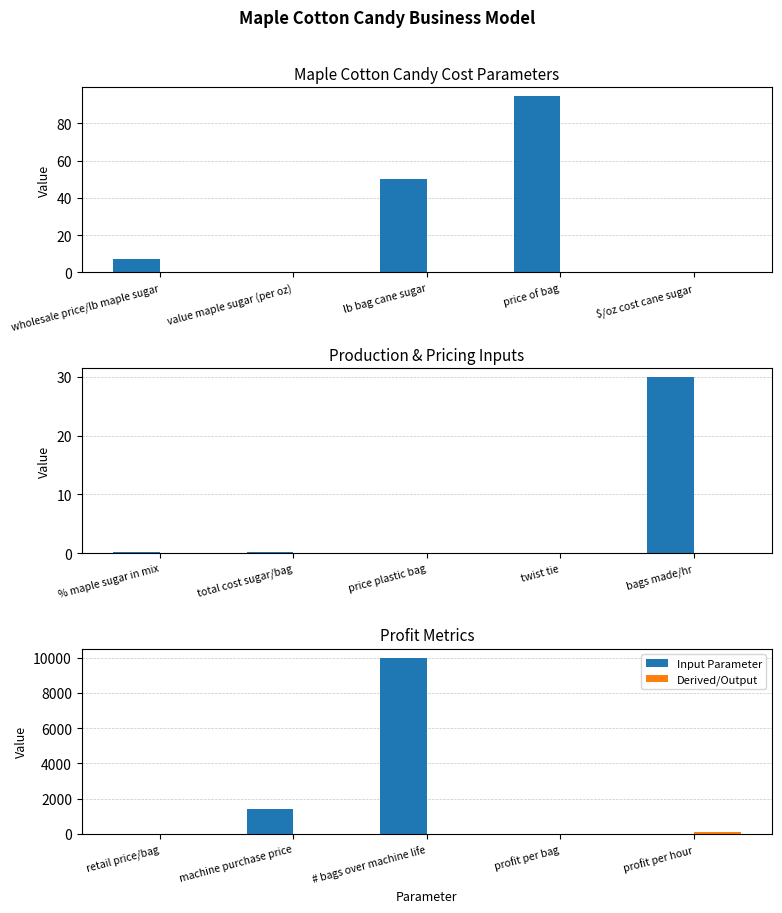

The Derived/Output series shows 2.1 at profit per bag. True or false?

False